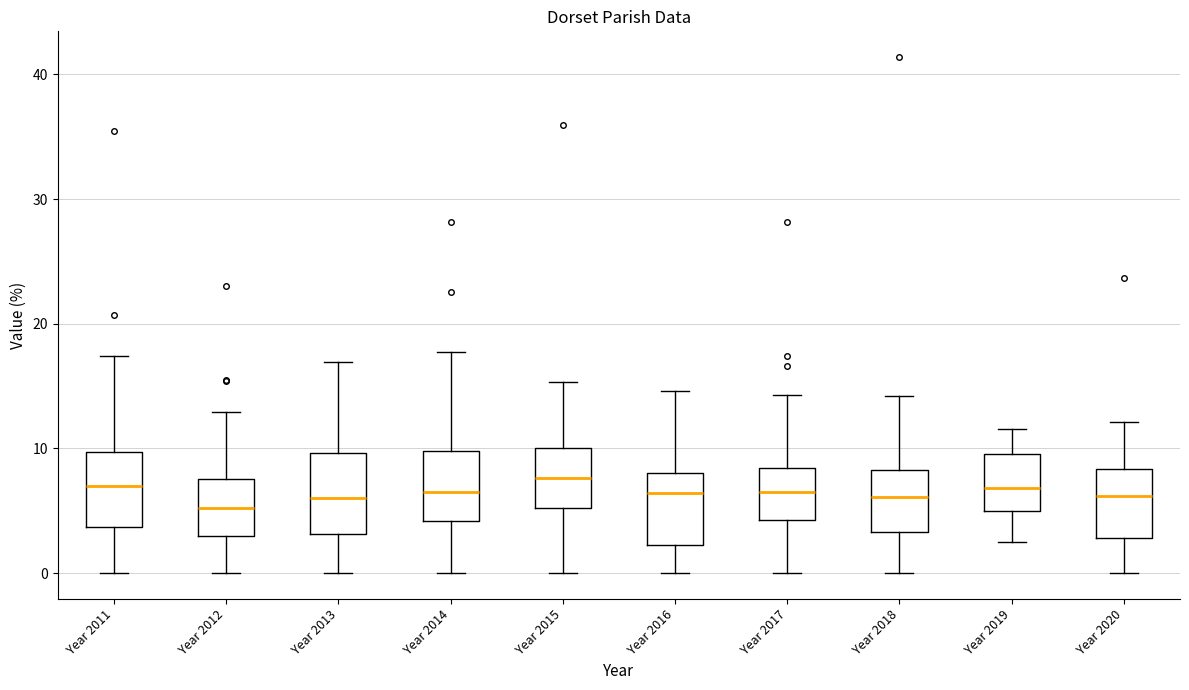

Reading left to right, read every box against the y-axis: the position of its median line, the range the box covers, and the ends of its whiskers. The values are not printed on the chart, so give them approximately, as read against the axis.

Year 2011: median 7, box 4 to 10, whiskers 0 to 17
Year 2012: median 5, box 3 to 8, whiskers 0 to 13
Year 2013: median 6, box 3 to 10, whiskers 0 to 17
Year 2014: median 7, box 4 to 10, whiskers 0 to 18
Year 2015: median 8, box 5 to 10, whiskers 0 to 15
Year 2016: median 6, box 2 to 8, whiskers 0 to 15
Year 2017: median 6, box 4 to 8, whiskers 0 to 14
Year 2018: median 6, box 3 to 8, whiskers 0 to 14
Year 2019: median 7, box 5 to 10, whiskers 2 to 12
Year 2020: median 6, box 3 to 8, whiskers 0 to 12